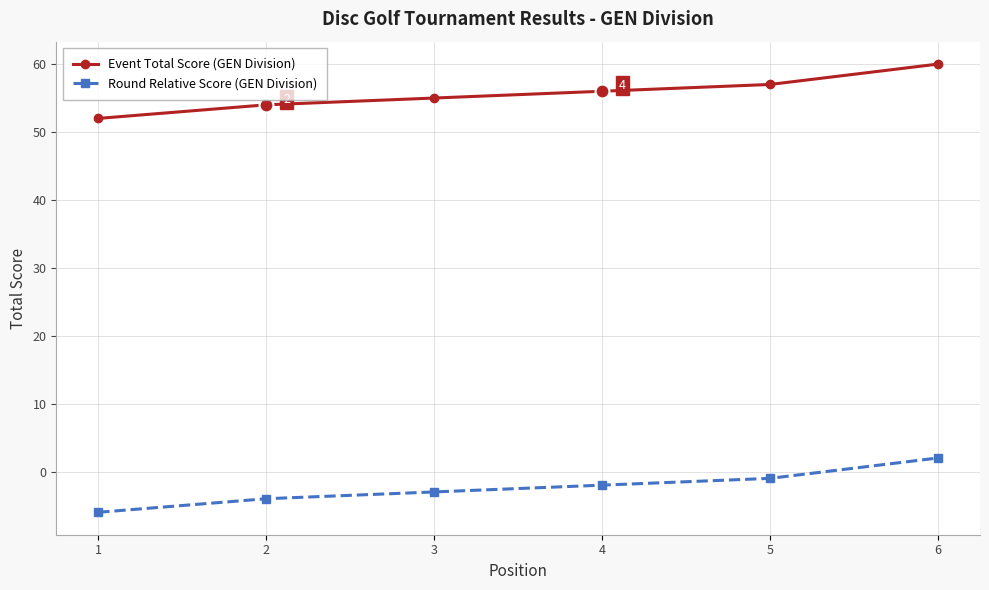

True or false: Event Total Score (GEN Division) and Round Relative Score (GEN Division) intersect in this chart.

False